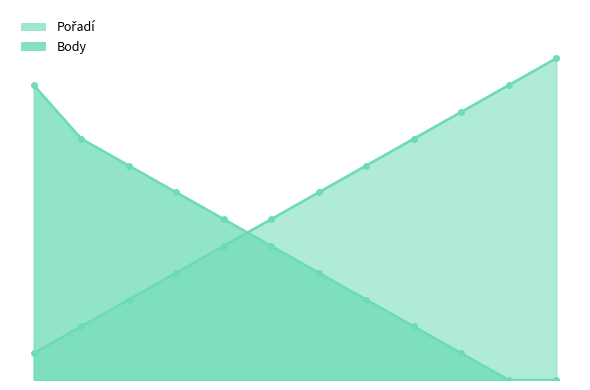

What position from the right is Švadlenka Jan?

7